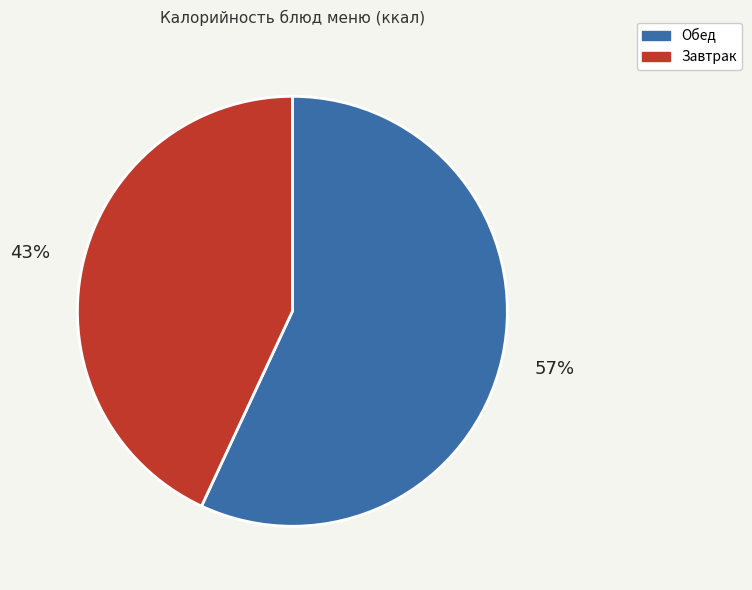

Does any single category account for the majority?

Yes